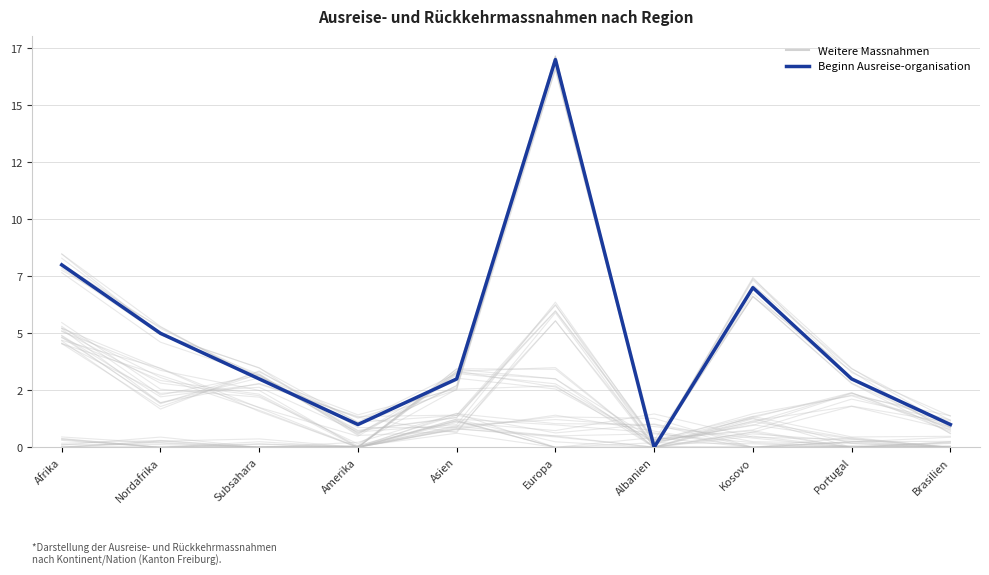

At which category is the sum across all series the highest?

Europa